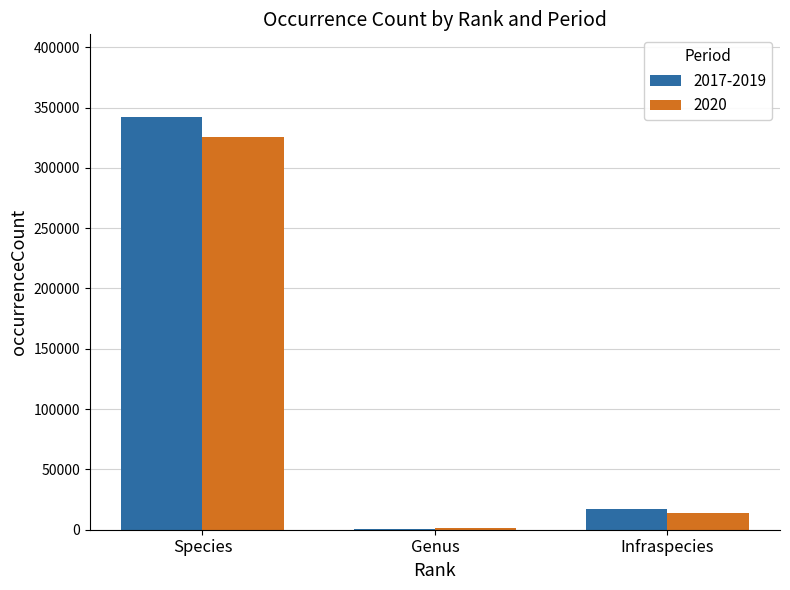

Which category has the highest value in the 2020 series?

Species